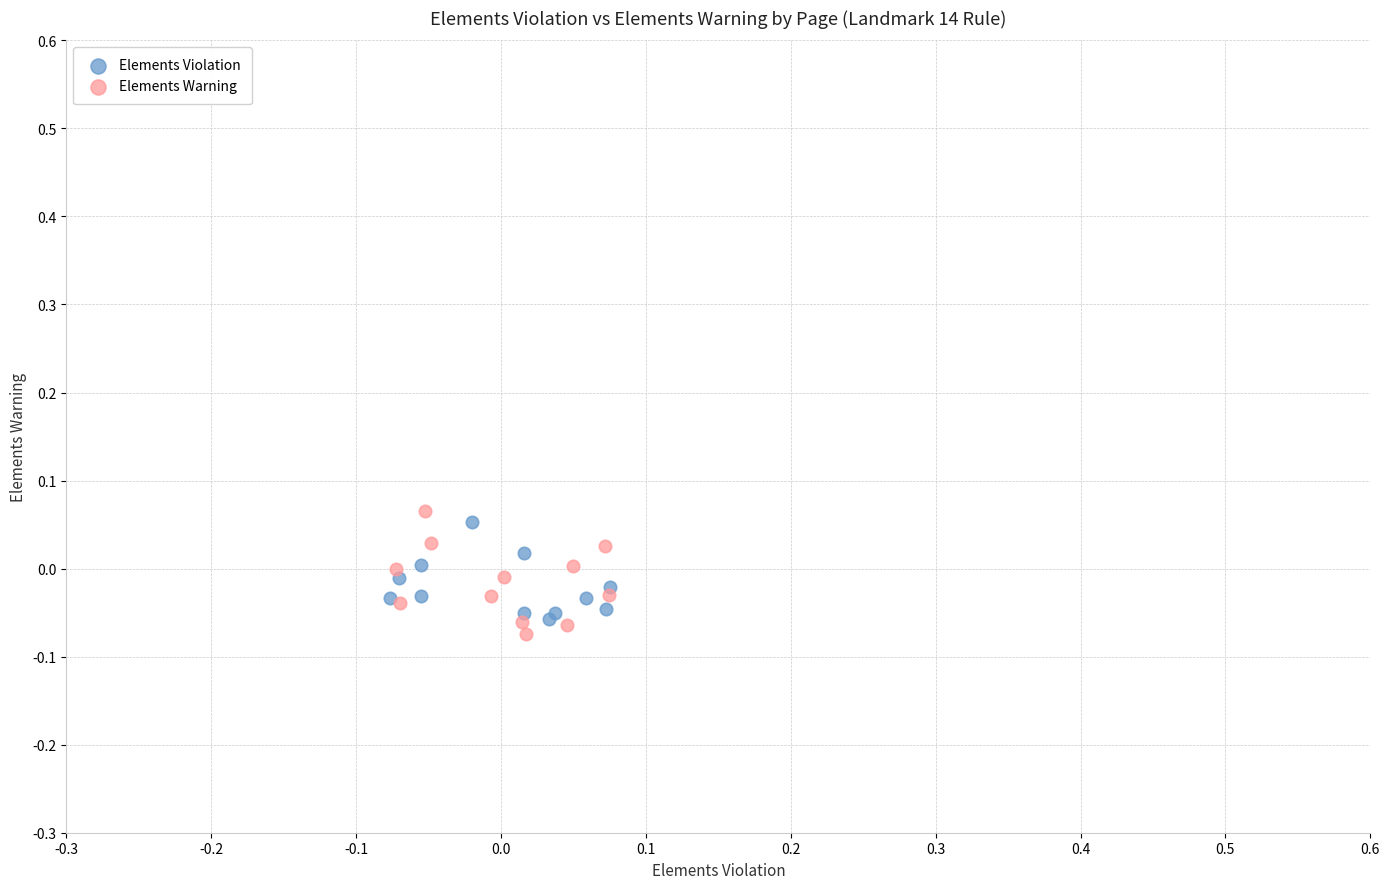

Which series reaches the minimum Y coordinate?

Elements Warning